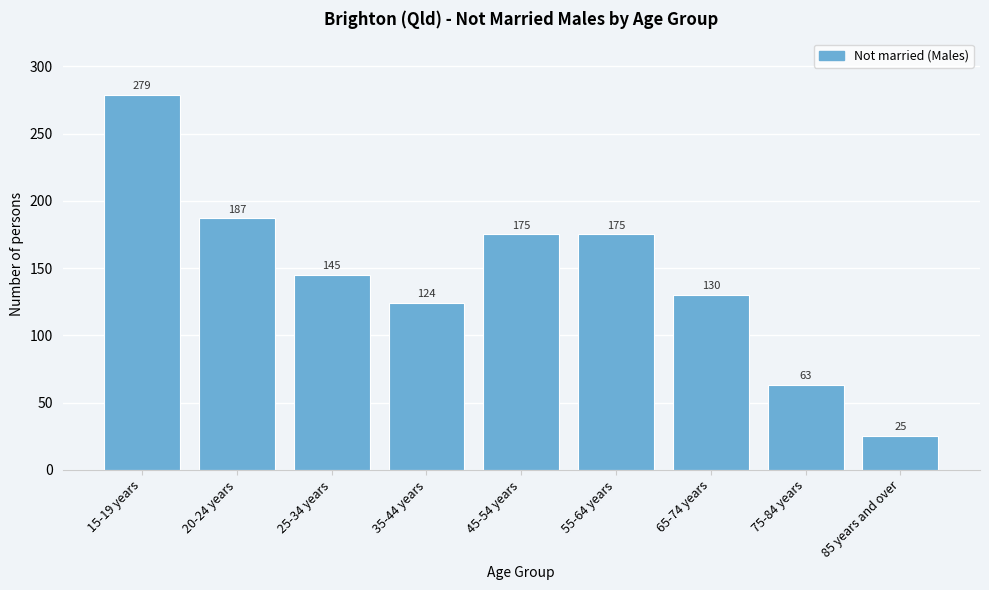

Reading right to left, transcribe all the data shown in this chart.

25	63	130	175	175	124	145	187	279